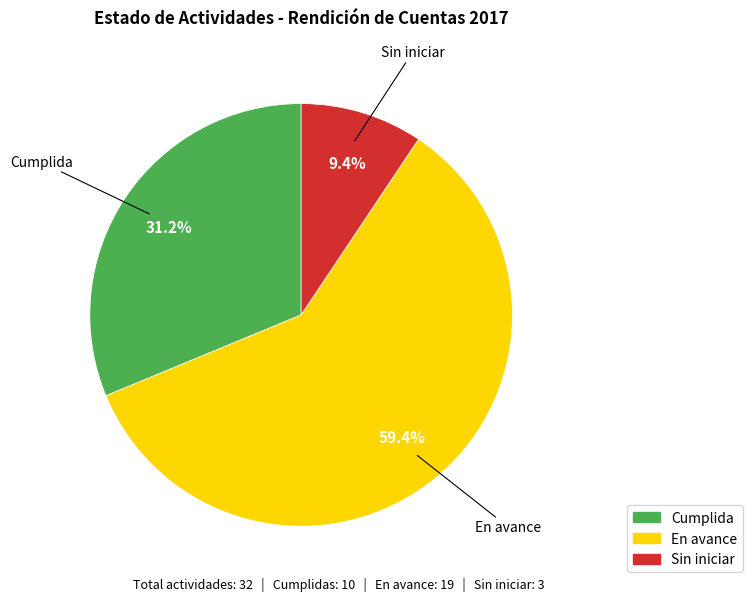

Which category has the smallest portion of the pie?

Sin iniciar